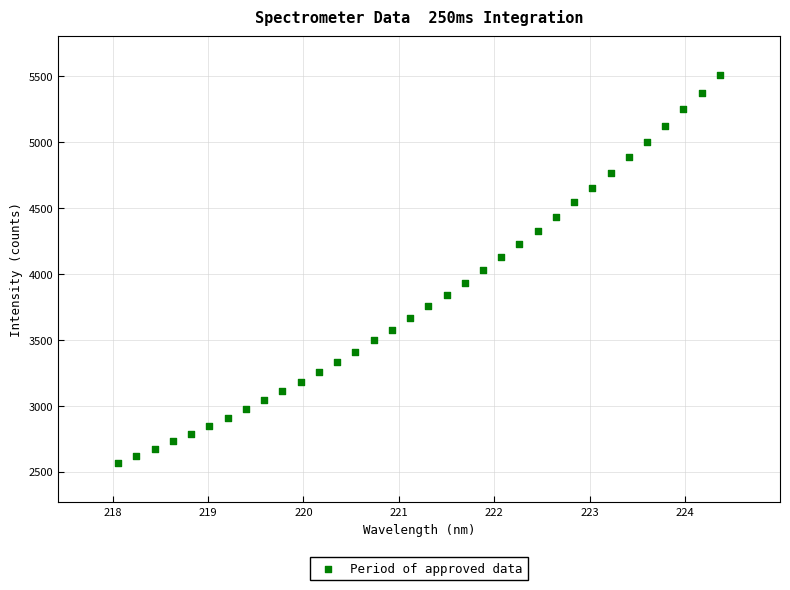

What is the range of Y values (max minus min)?

2948.6